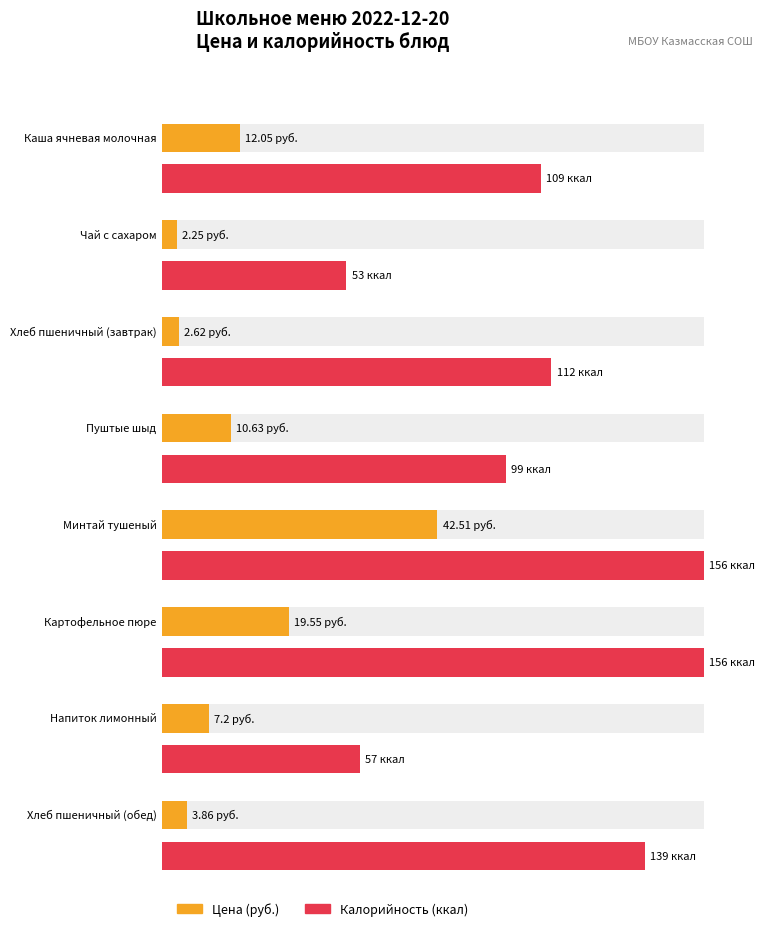

At how many categories does at least one series exceed 30?

8